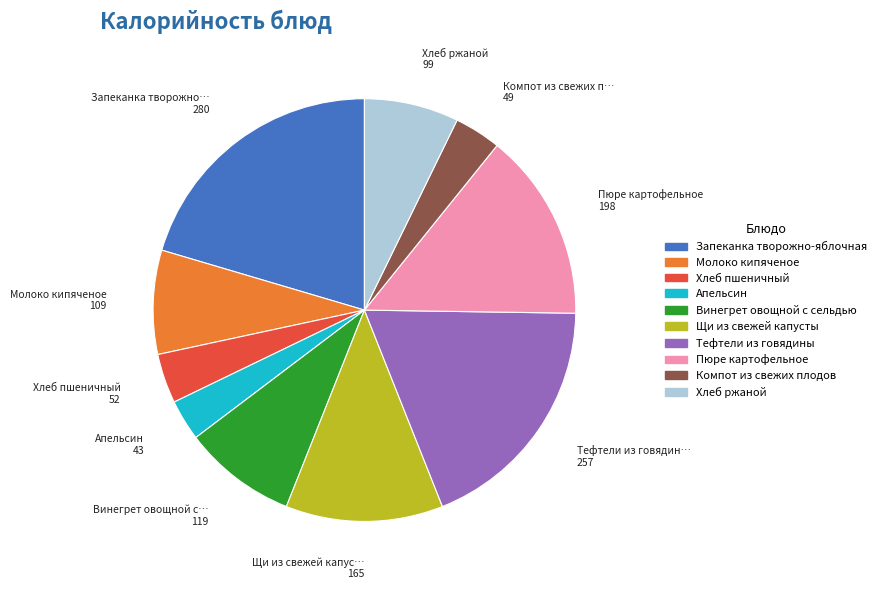

Is the sum of Молоко кипяченое and Хлеб ржаной greater than half?

No